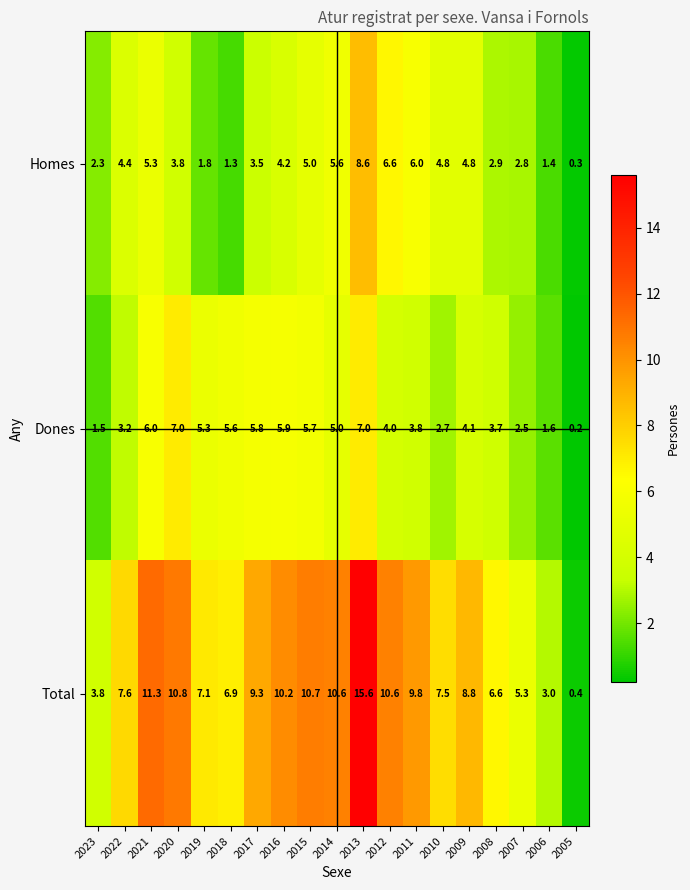

Which category has the highest value in the Homes series?

2013